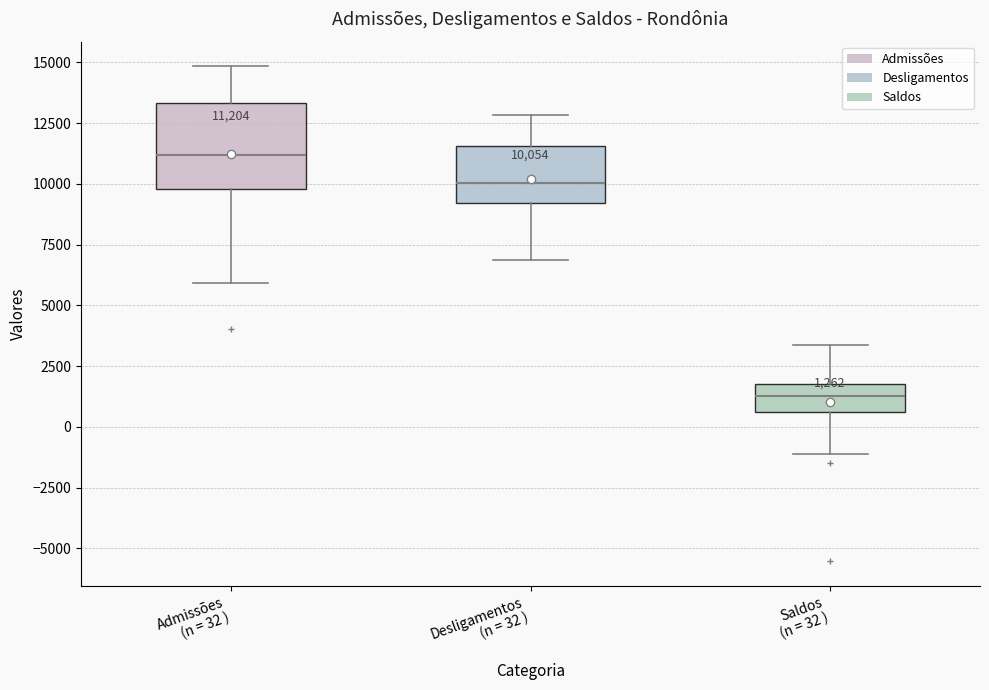

Comparing the boxes themselves (not the whiskers), which one is the tallest?

Admissões (n = 32 )